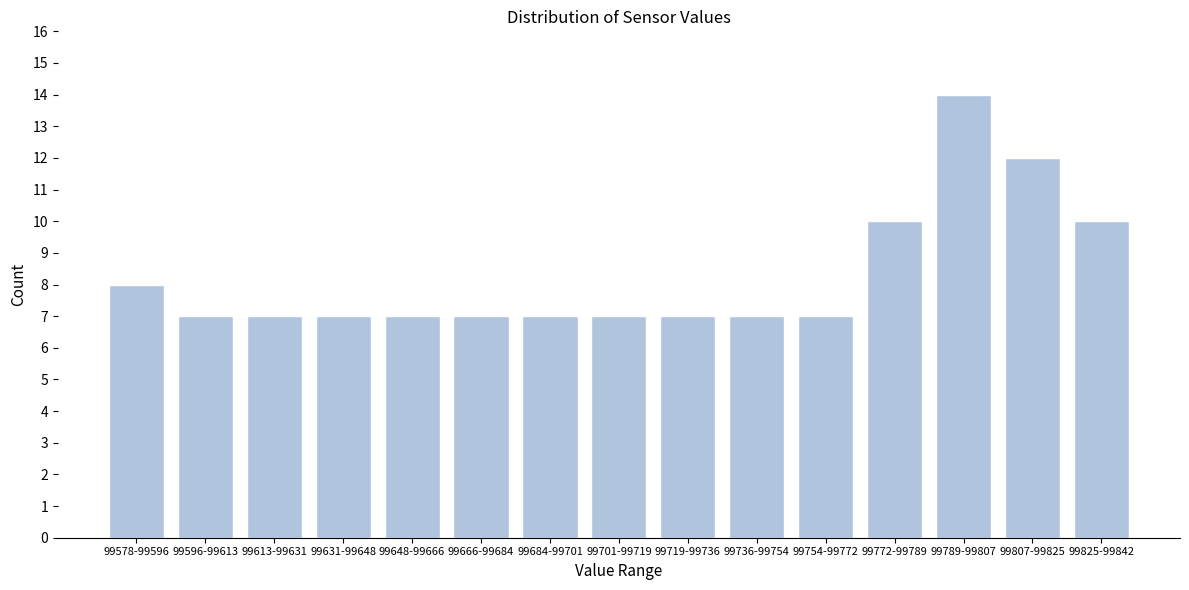

Reading left to right, what are all the values shown in this chart?

8	7	7	7	7	7	7	7	7	7	7	10	14	12	10